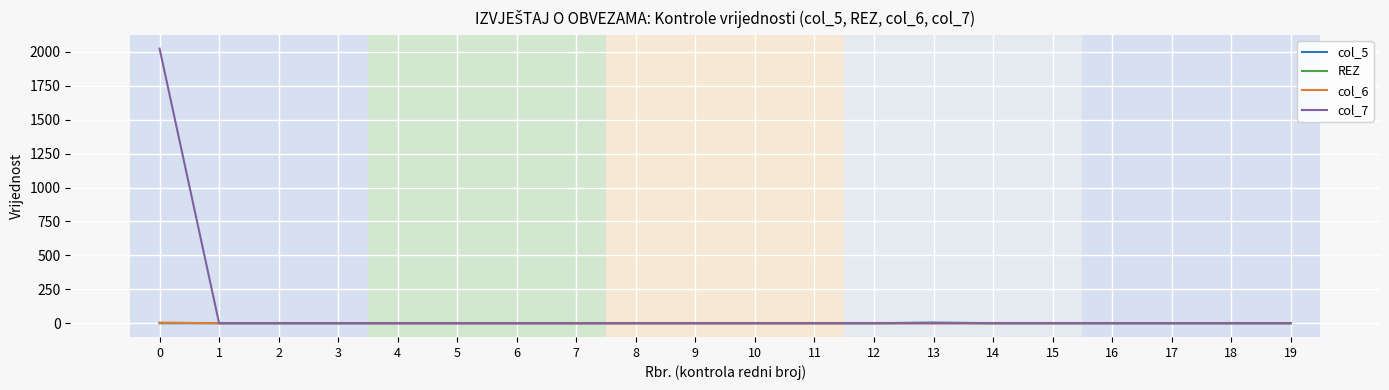

Which series has the largest total across all categories?

col_7